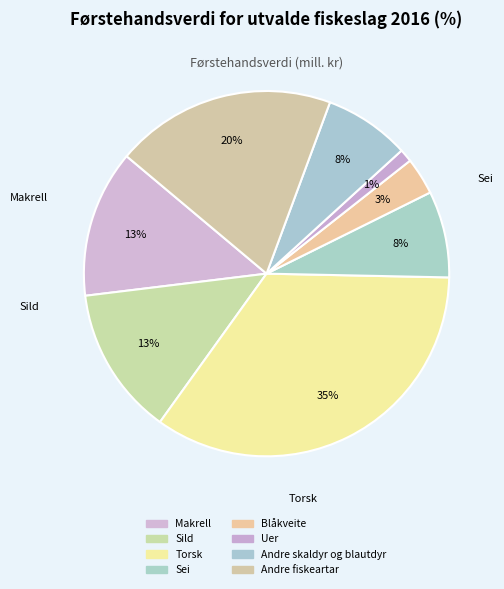

Rank the categories by value from highest to lowest.

Torsk, Andre fiskeartar, Sild, Makrell, Sei, Andre skaldyr og blautdyr, Blåkveite, Uer